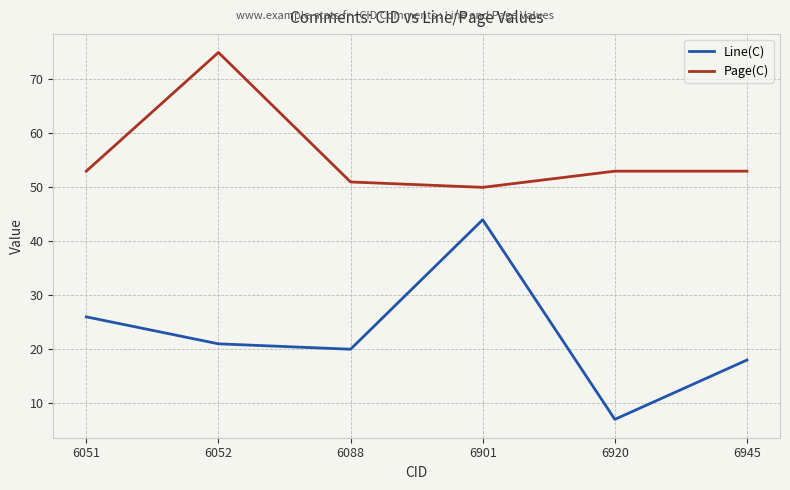

What is the approximate value of Line(C) at 6051, to the nearest 5?

25